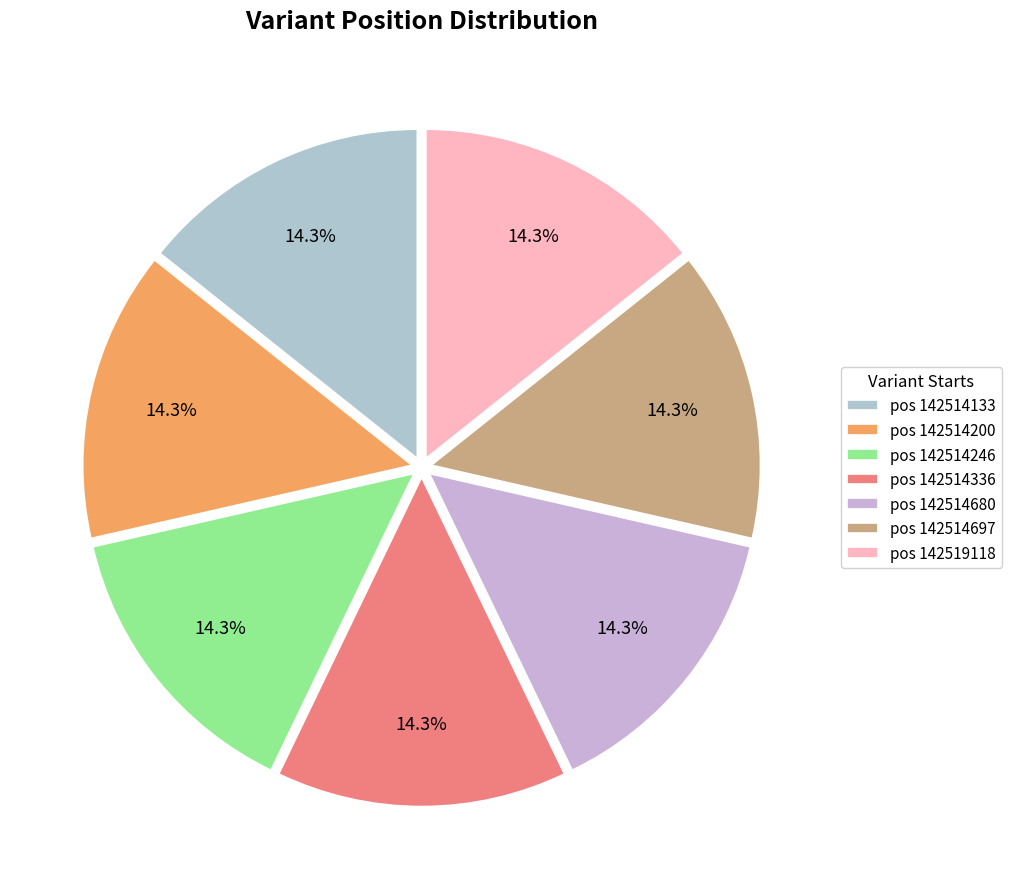

What is the largest slice in the pie chart?

142519118